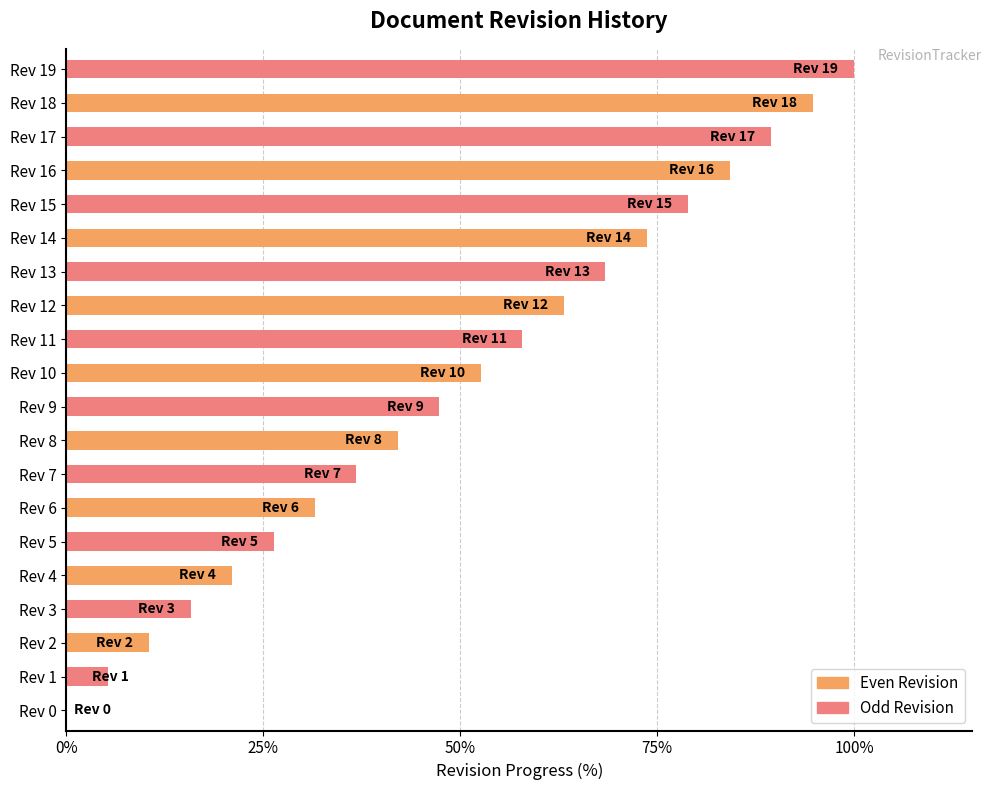

What is the highest value of the Odd Revision series?

100.0